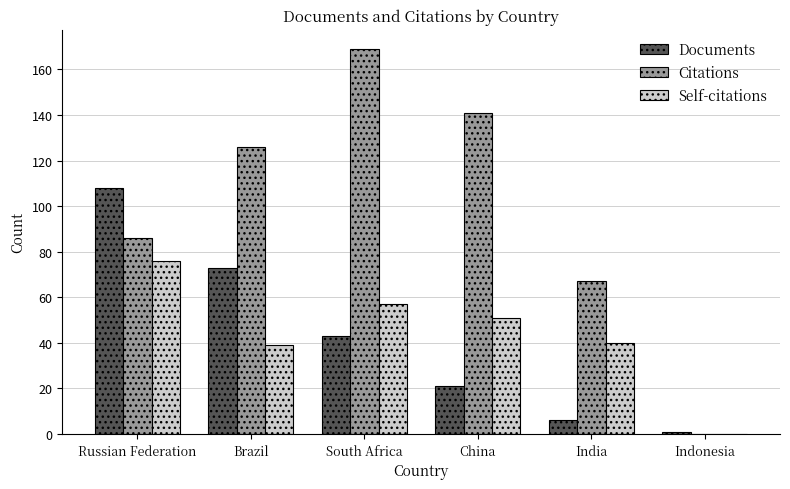

Reading right to left, extract all data points from this chart.

Documents: 1	6	21	43	73	108
Citations: 0	67	141	169	126	86
Self-citations: 0	40	51	57	39	76